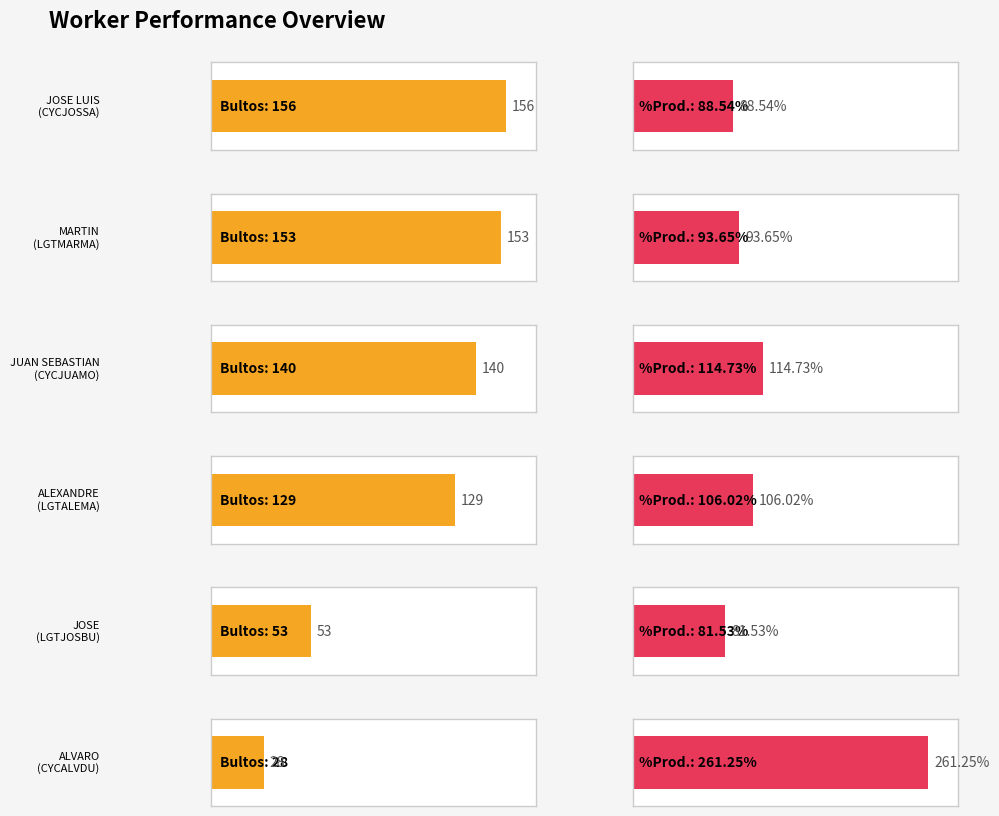

What is the total value across all series at CYCJOSSA?

244.5